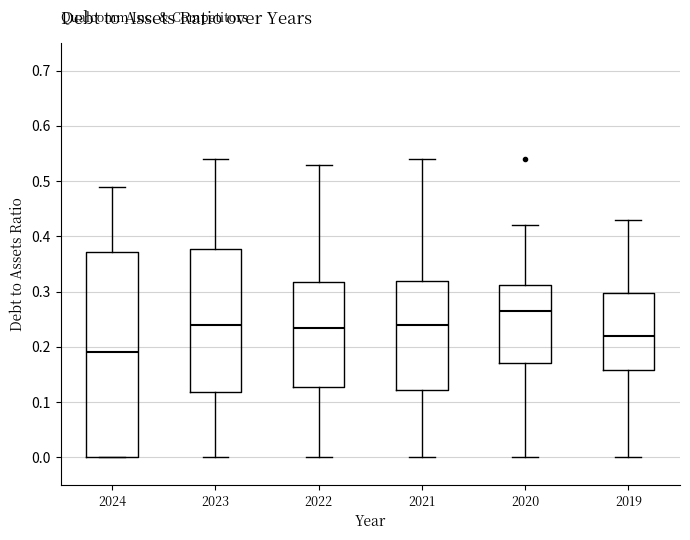

Comparing the boxes themselves (not the whiskers), which one is the tallest?

2024